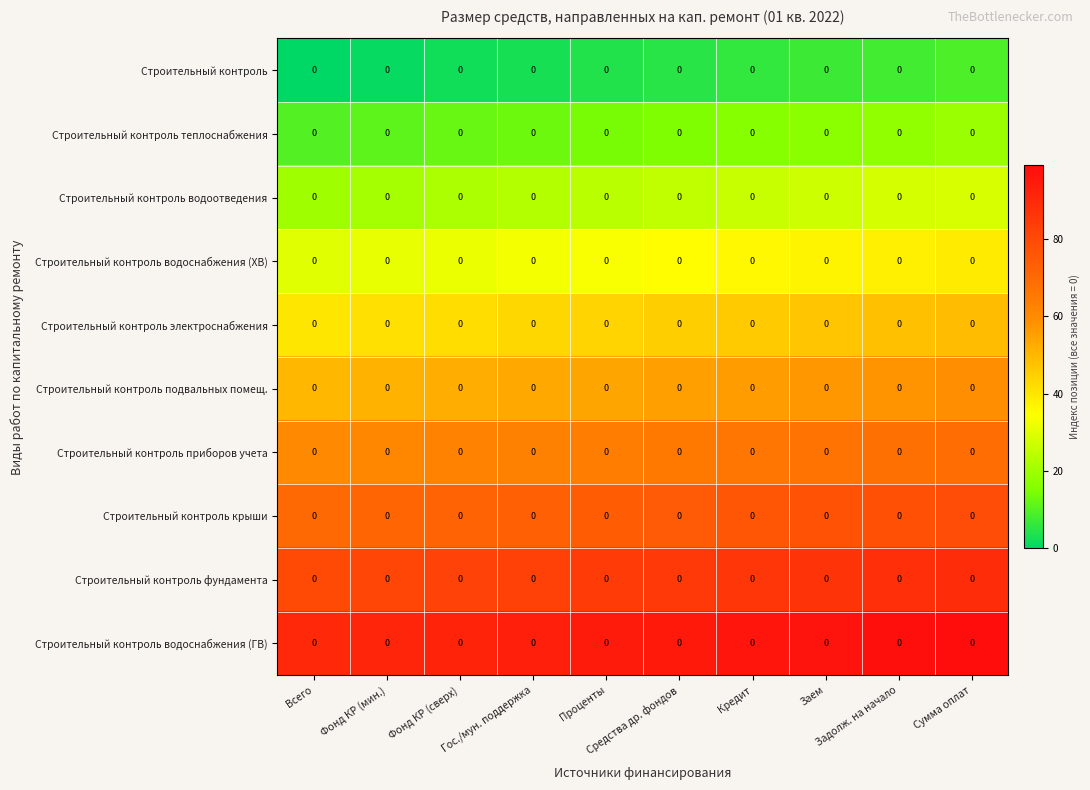

What is the total value across all series at Всего?

450